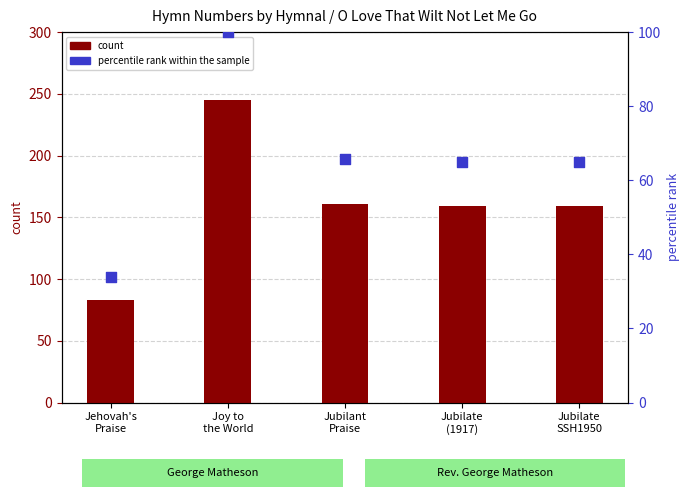

What are all the series names shown in the legend?

count, percentile rank within the sample